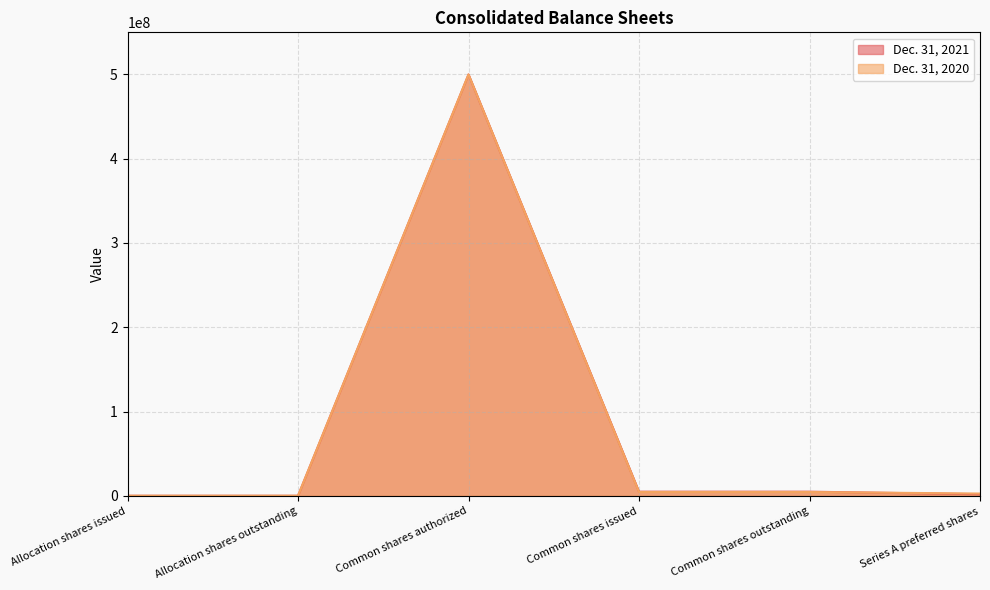

At which label is Dec. 31, 2021 closest to 250000500?

Common shares issued